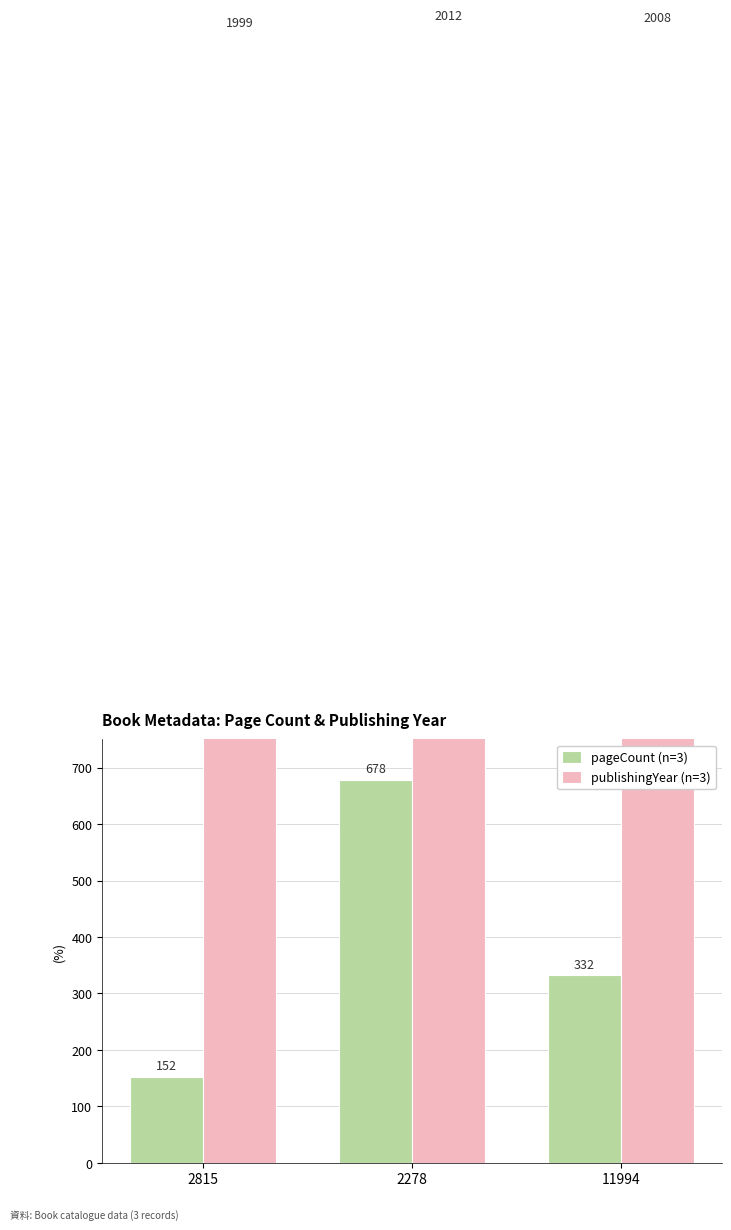

Between 11994 and 2815, which is larger?

11994